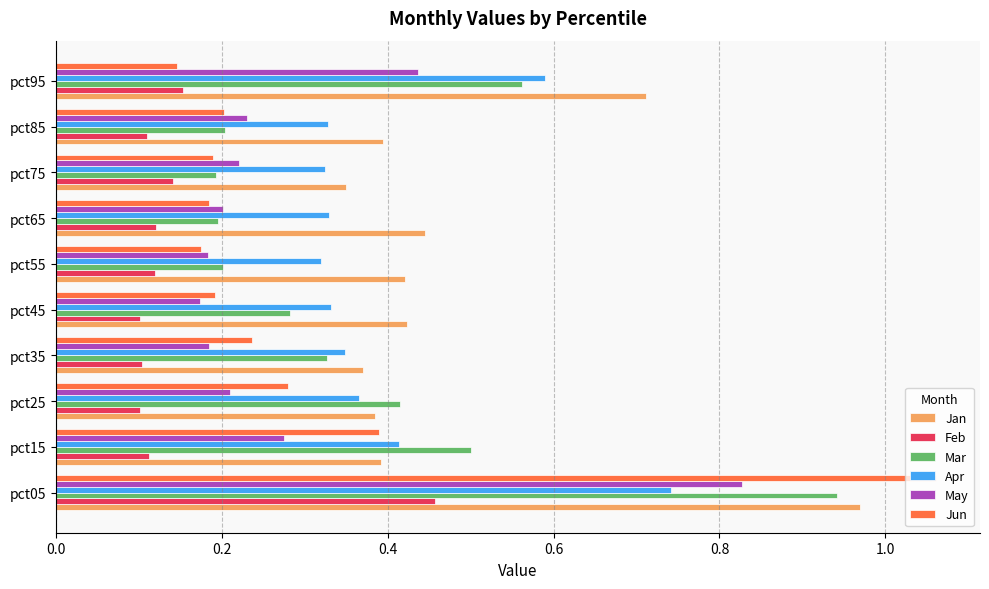

Between pct15 and pct65, which series saw the biggest shift?

Mar